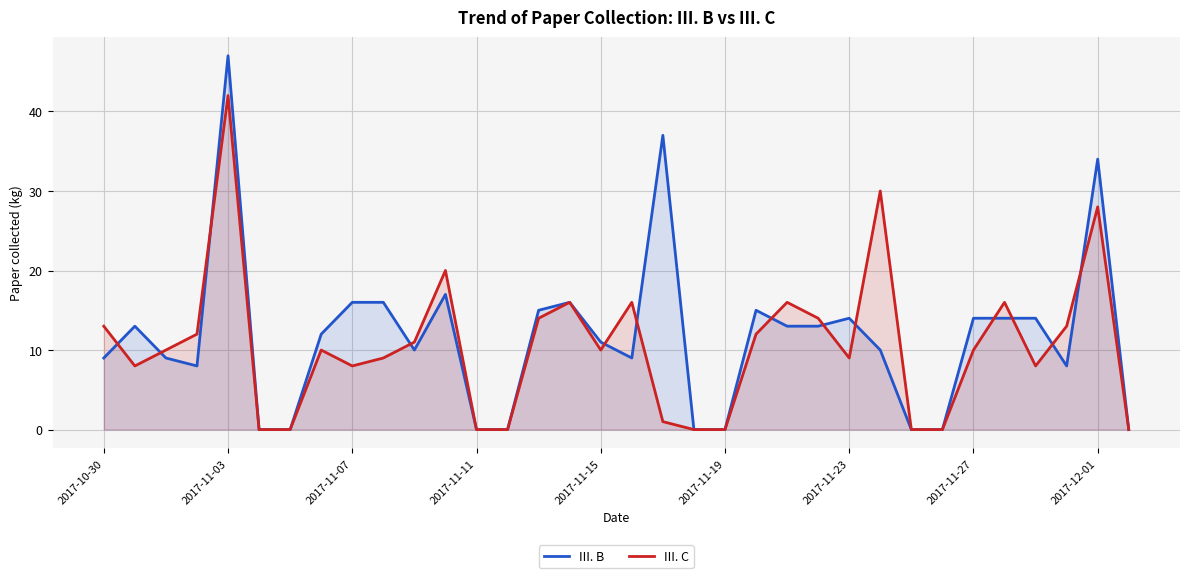

What is the greatest value displayed?

47